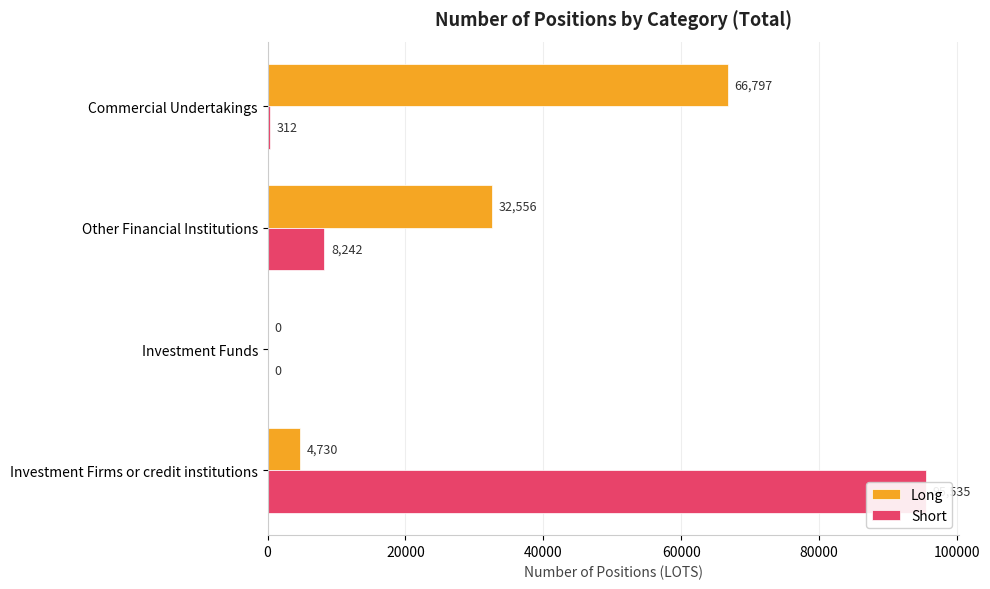

What is the approximate value of Long at Investment Firms or credit institutions, to the nearest 50?

4750